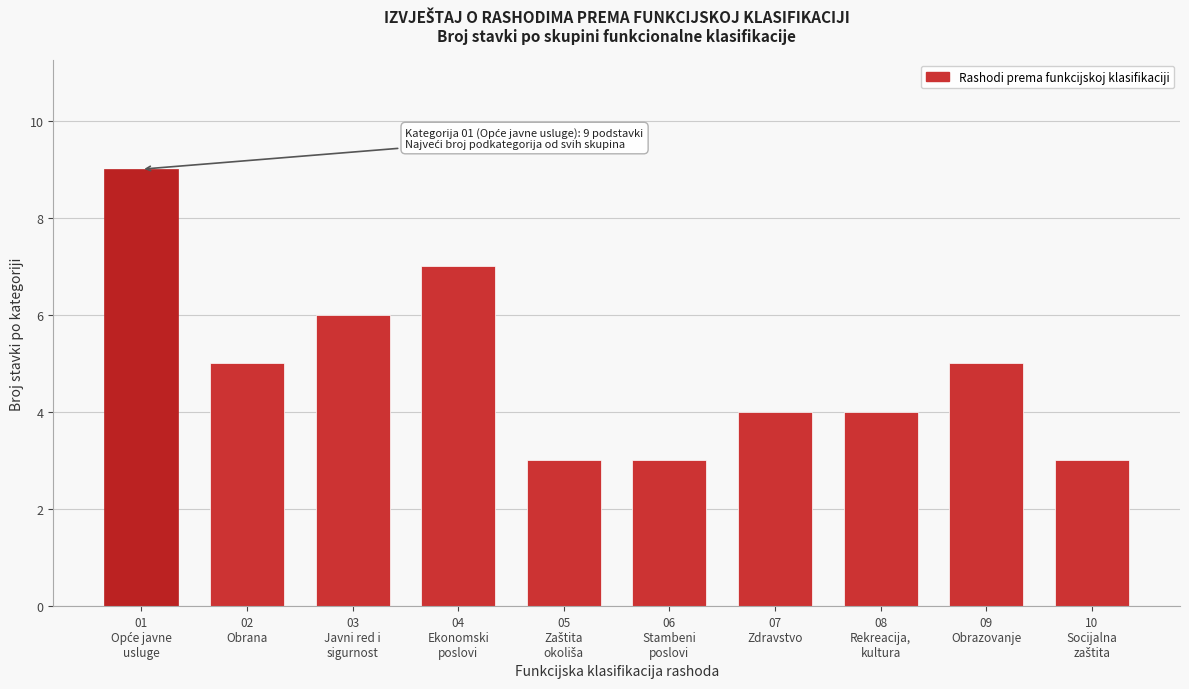

Reading right to left, list all the values displayed in this chart.

3	5	4	4	3	3	7	6	5	9